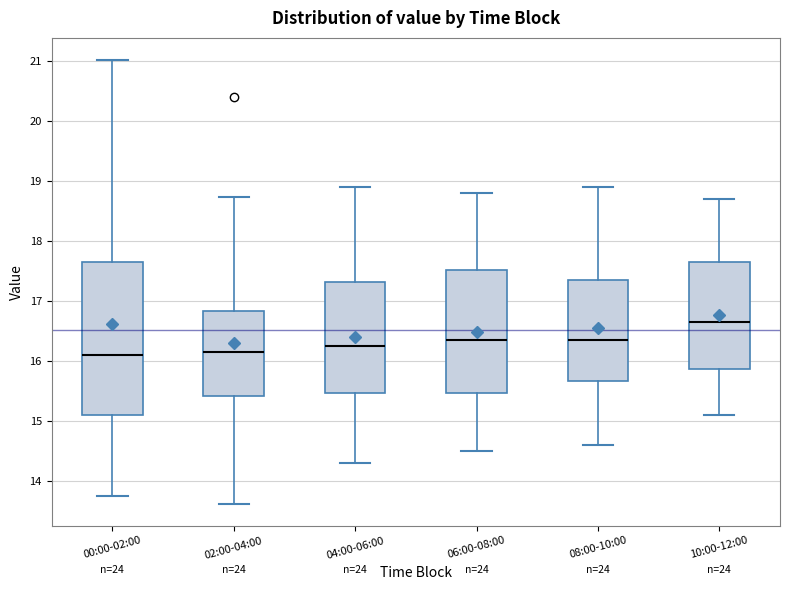

Where does the median line of the box for 10:00-12:00 sit on the y-axis? The values are not printed on the chart, so give them approximately, as read against the axis.

16.7